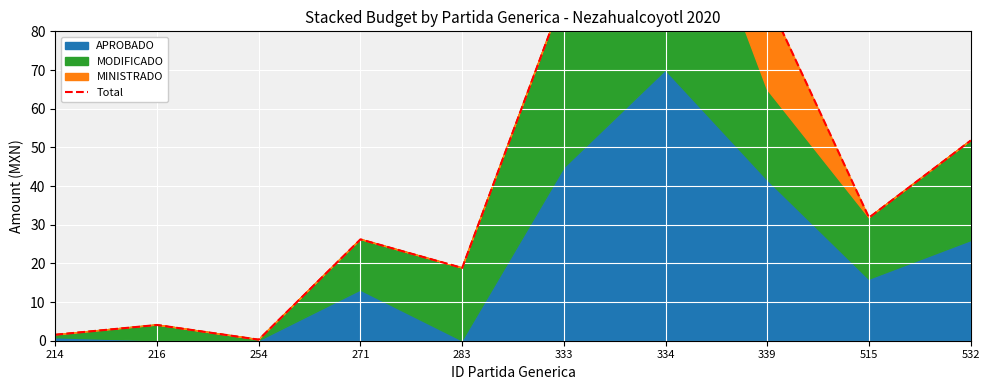

How many lines are shown in the chart?

1